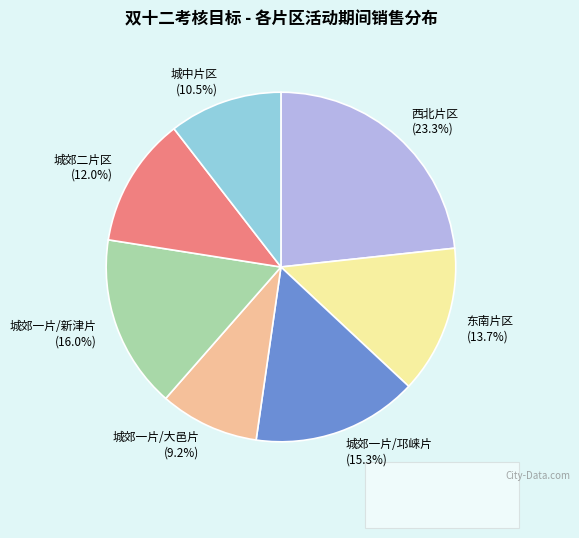

How much of the chart is everything except 城中片区?

89.5%